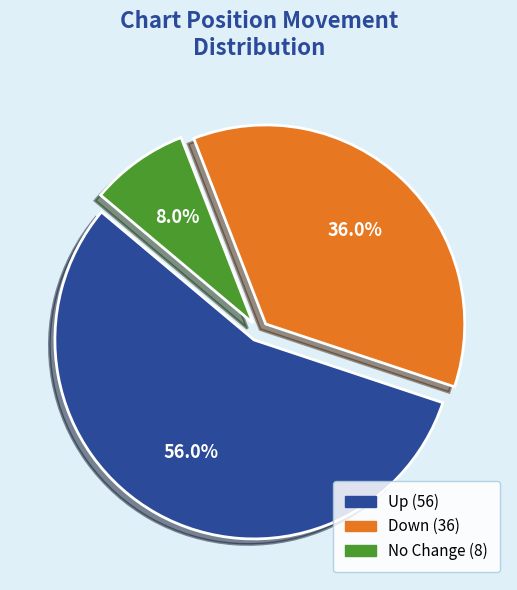

To the nearest percent, what is the difference between the largest and smallest slice percentages?

48%